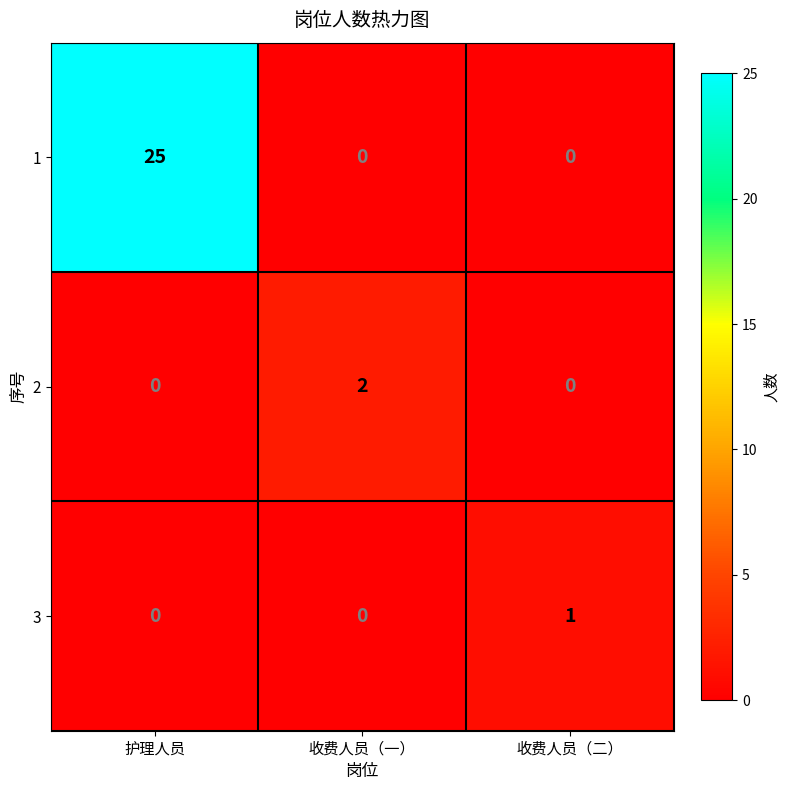

Which series changed the most between 收费人员（一） and 收费人员（二）?

2